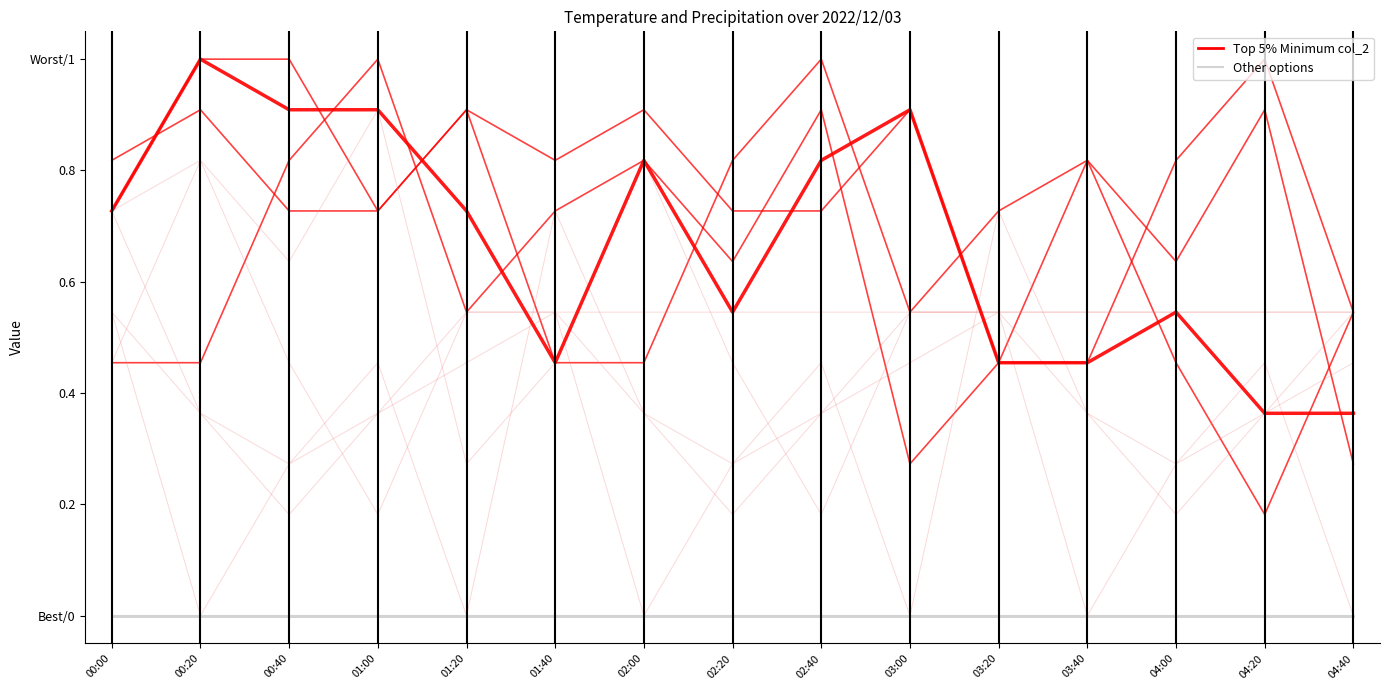

The col_2 series shows 0.4 at 03:00. True or false?

False